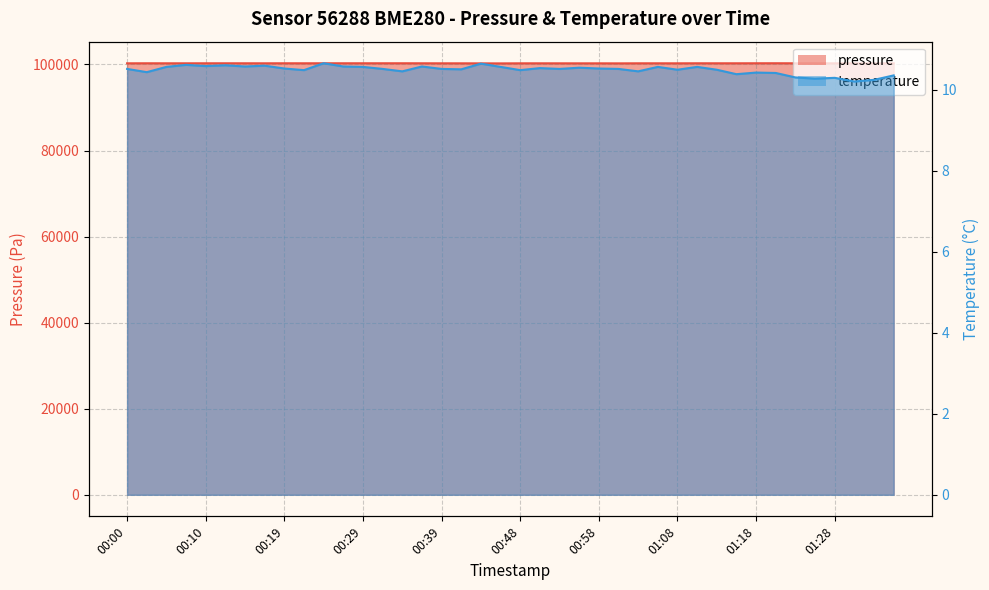

True or false: pressure and temperature cross at least once.

False